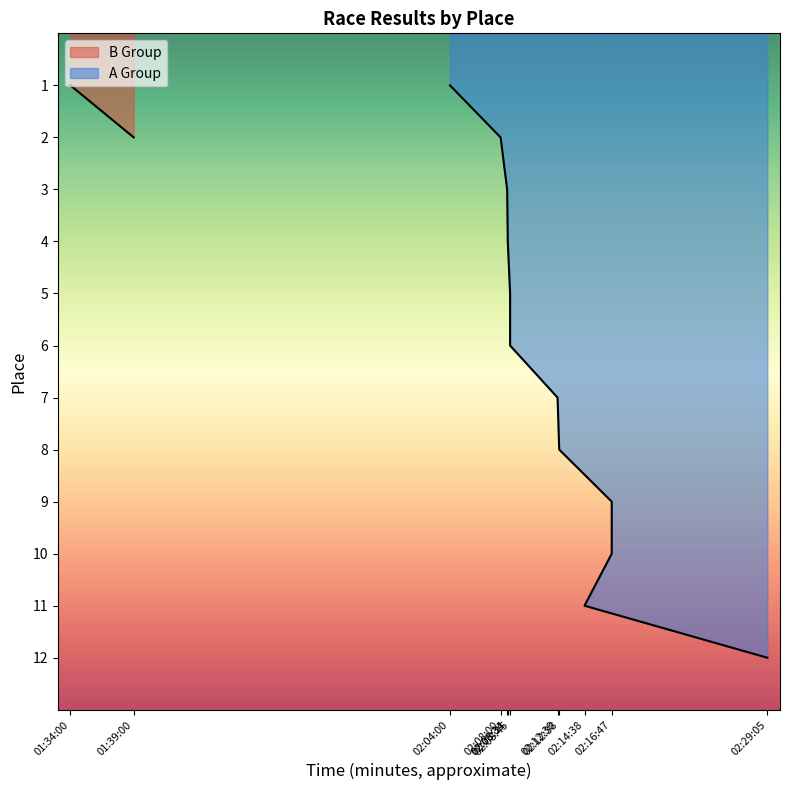

How many values are below 7?

6